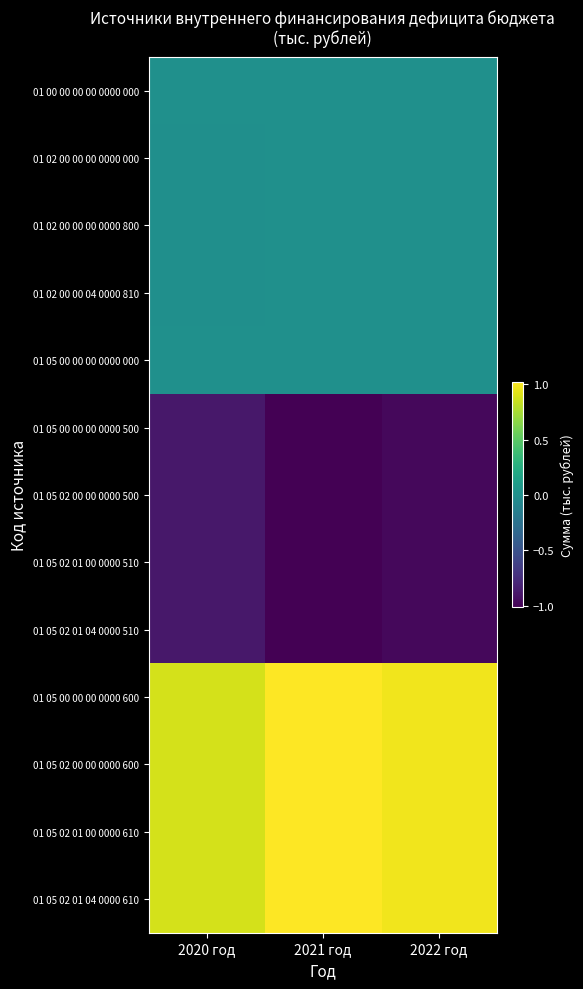

At 2022 год, list the series in order from largest to smallest.

01 05 00 00 00 0000 600, 01 05 02 00 00 0000 600, 01 05 02 01 00 0000 610, 01 05 02 01 04 0000 610, 01 00 00 00 00 0000 000, 01 02 00 00 00 0000 000, 01 02 00 00 00 0000 800, 01 02 00 00 04 0000 810, 01 05 00 00 00 0000 000, 01 05 00 00 00 0000 500, 01 05 02 00 00 0000 500, 01 05 02 01 00 0000 510, 01 05 02 01 04 0000 510